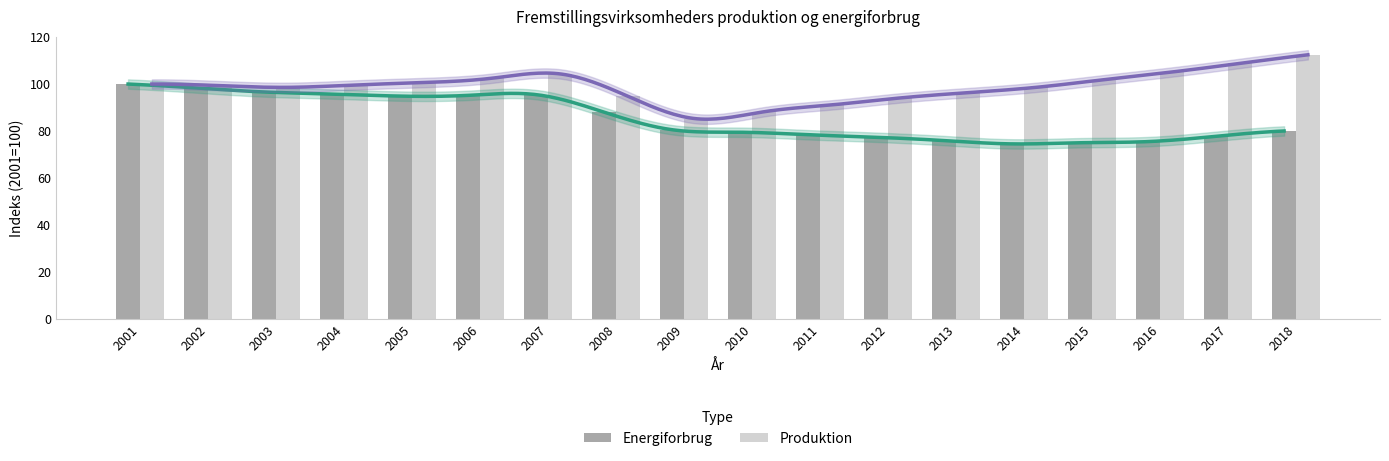

Does the chart contain stacked bars?

No